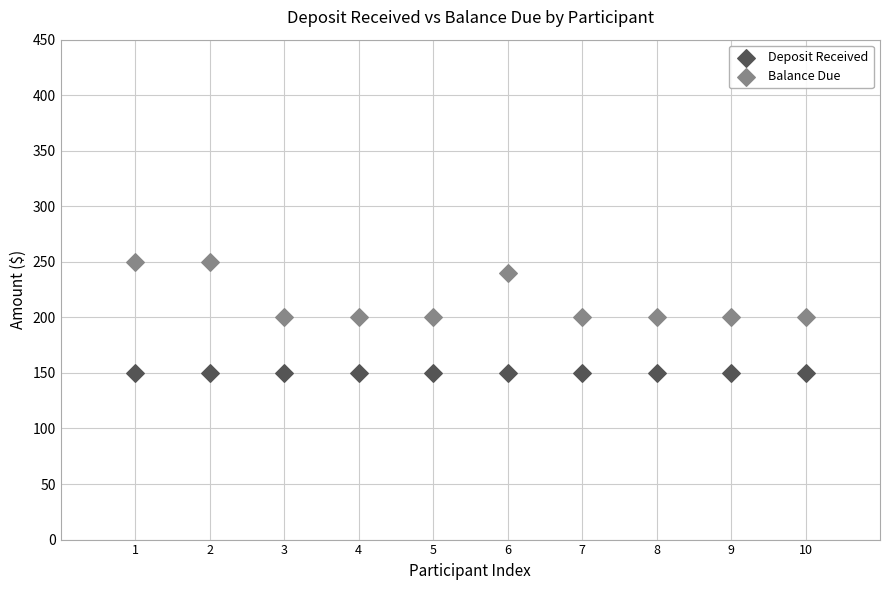

Which series contains the highest Y value?

Balance Due